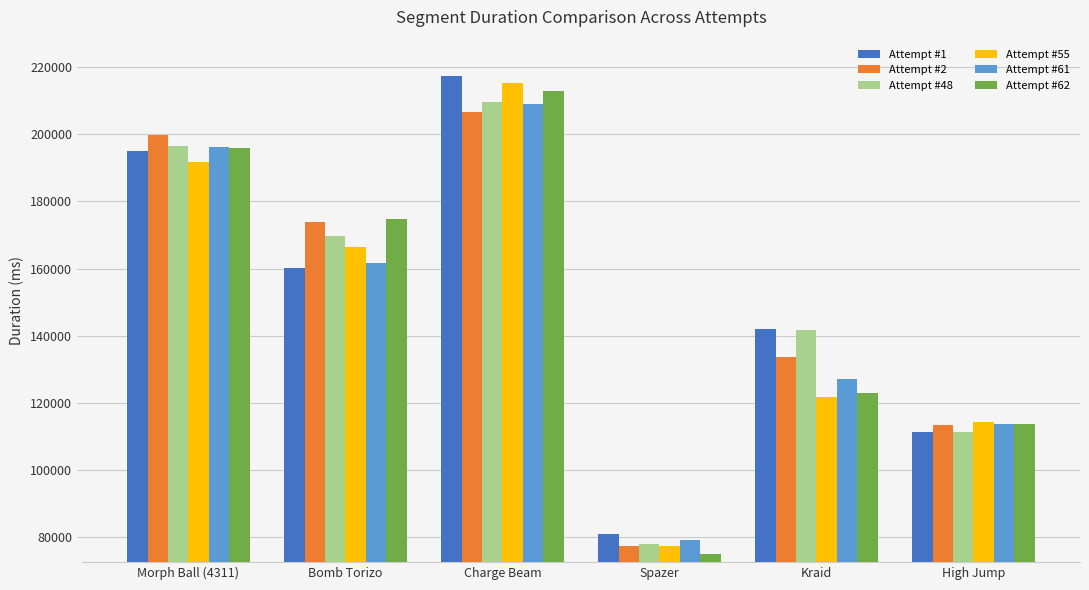

Reading left to right, transcribe all the data shown in this chart.

Attempt #1: 194950	160150	217340	80789	142030	111370
Attempt #2: 199690	173870	206610	77420	133620	113470
Attempt #48: 196607	169649	209488	77761	141671	111347
Attempt #55: 191773	166352	215156	77389	121669	114238
Attempt #61: 196286	161670	209079	79019	126986	113628
Attempt #62: 195774	174615	212836	74826	123047	113658